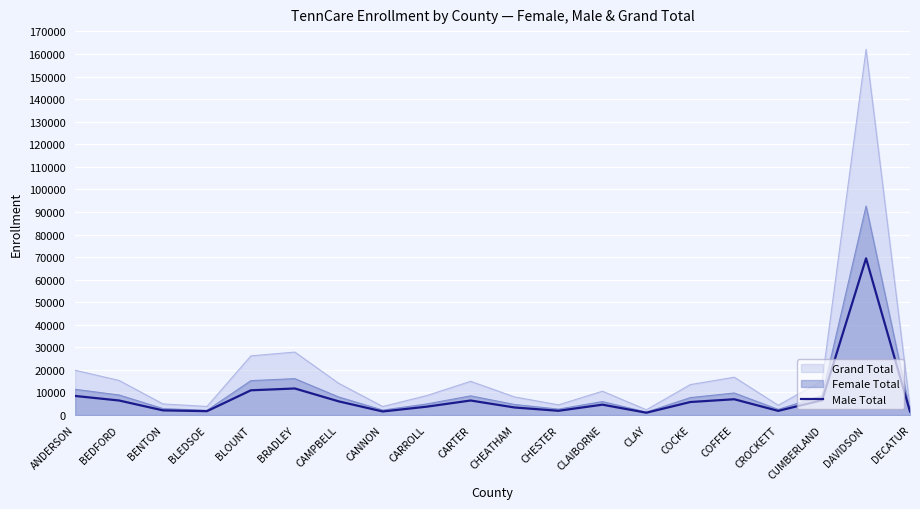

The chart shows a value of 819 at CHEATHAM. True or false?

False